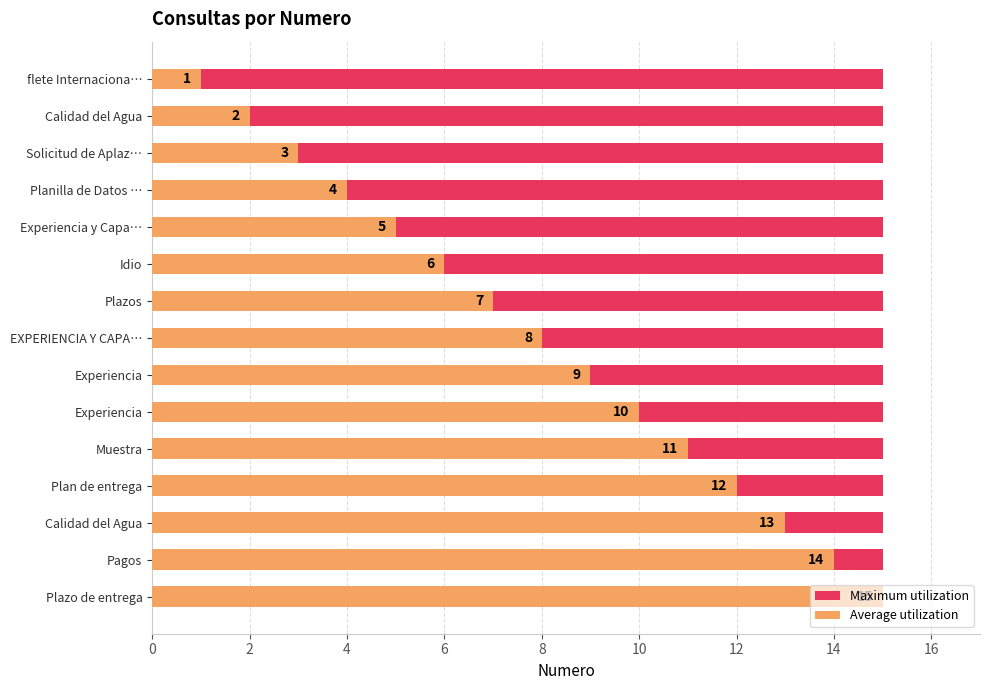

What is the minimum value for Average utilization?

1.0